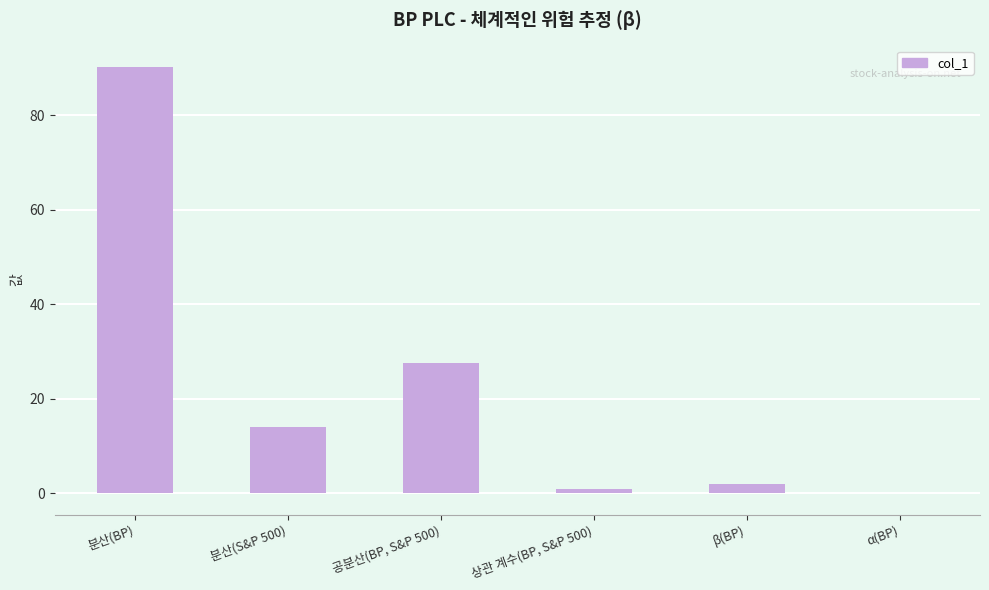

What is the change in value from 분산(BP) to β(BP)?

-88.3